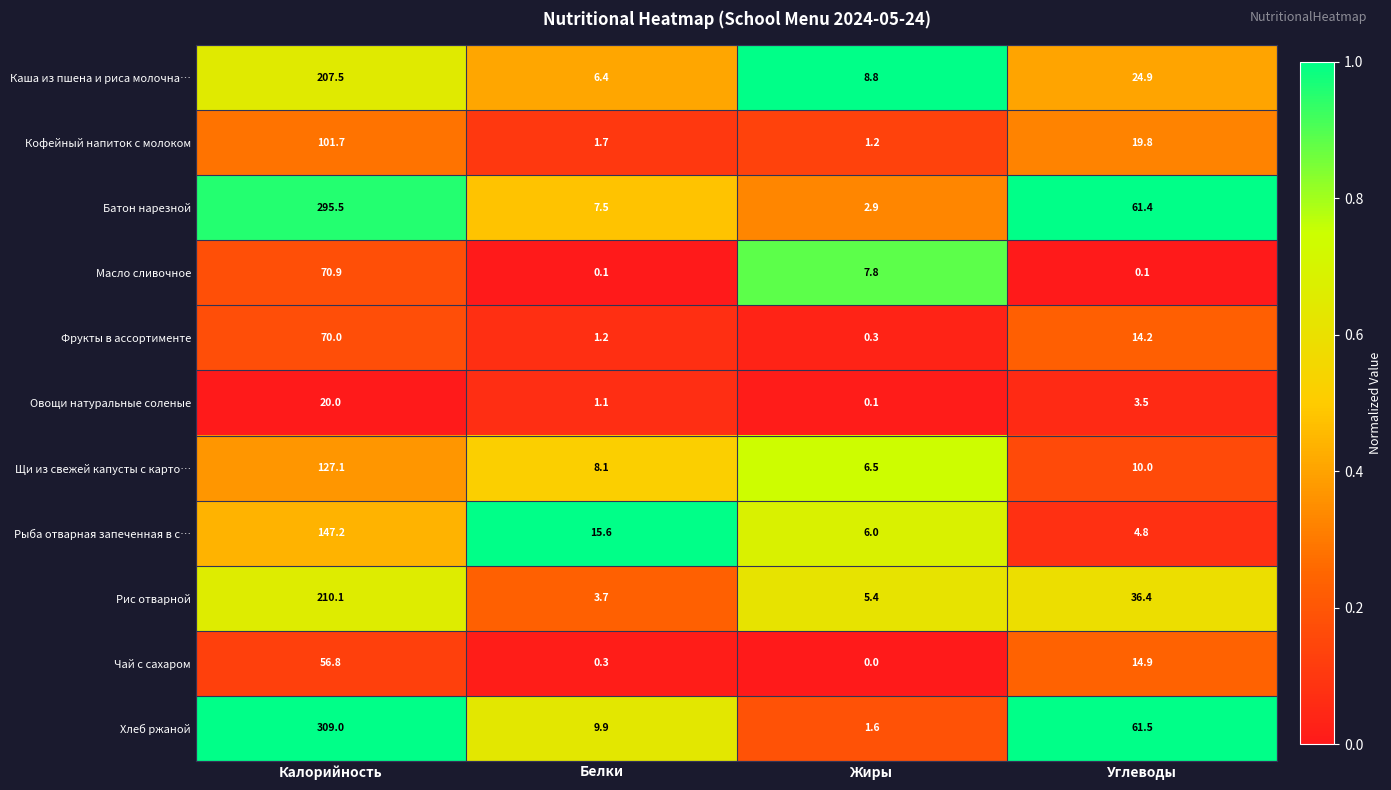

What is the highest value of the Щи из свежей капусты с карто… series?

127.1